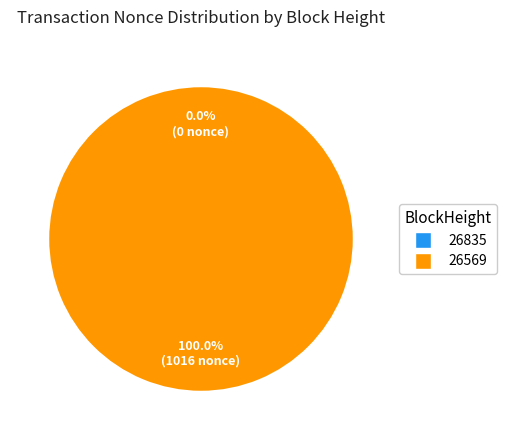

Which slice represents more than half of the pie?

26569